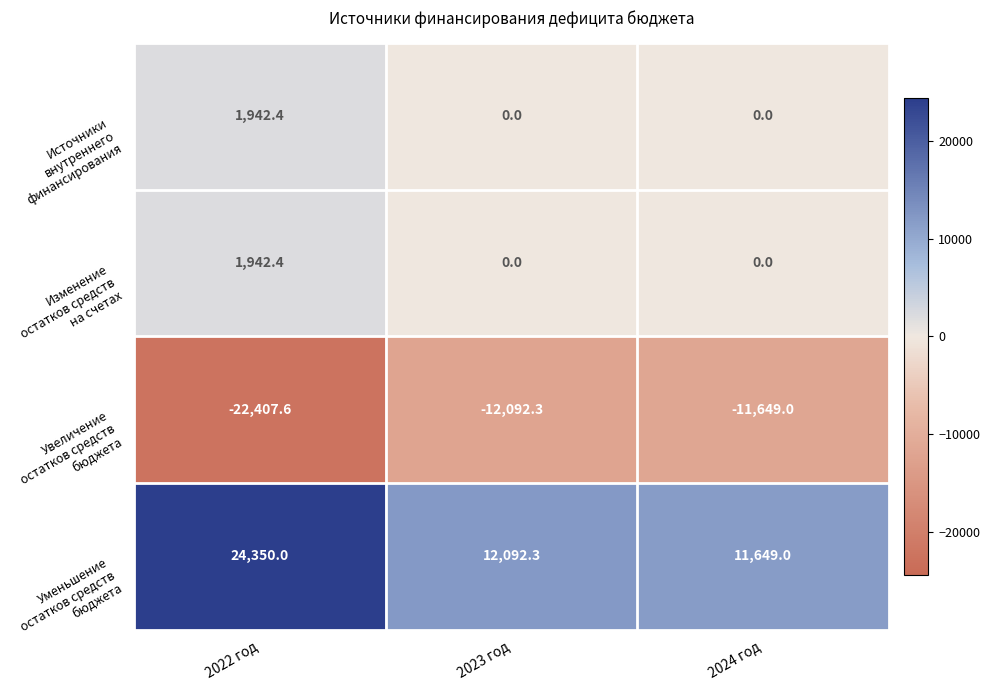

What is the spread (max minus min) of values at 2022 год?

46757.6